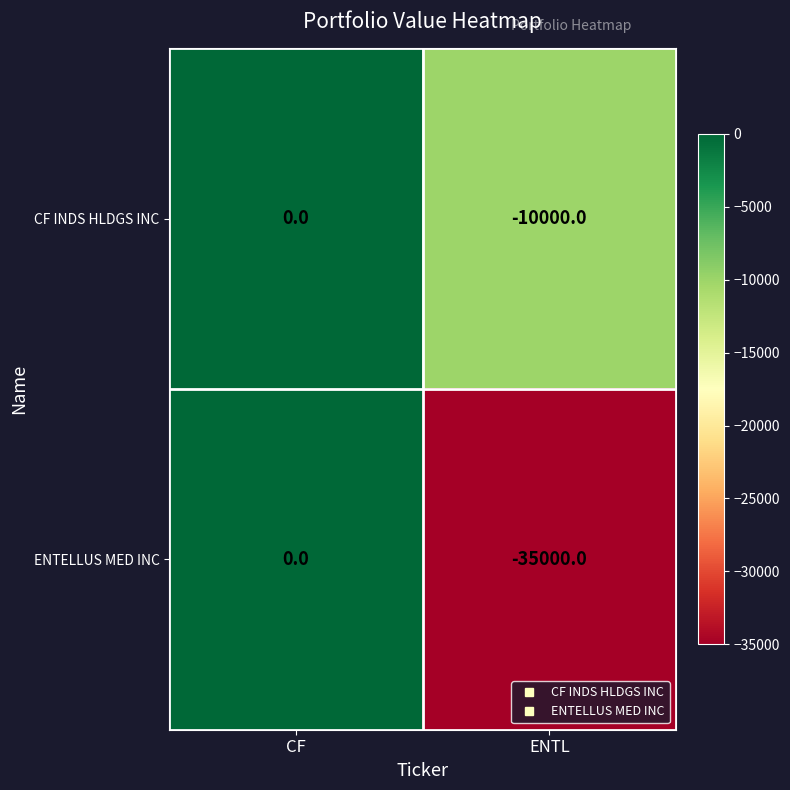

Which category has the lowest value in the ENTELLUS MED INC series?

ENTL